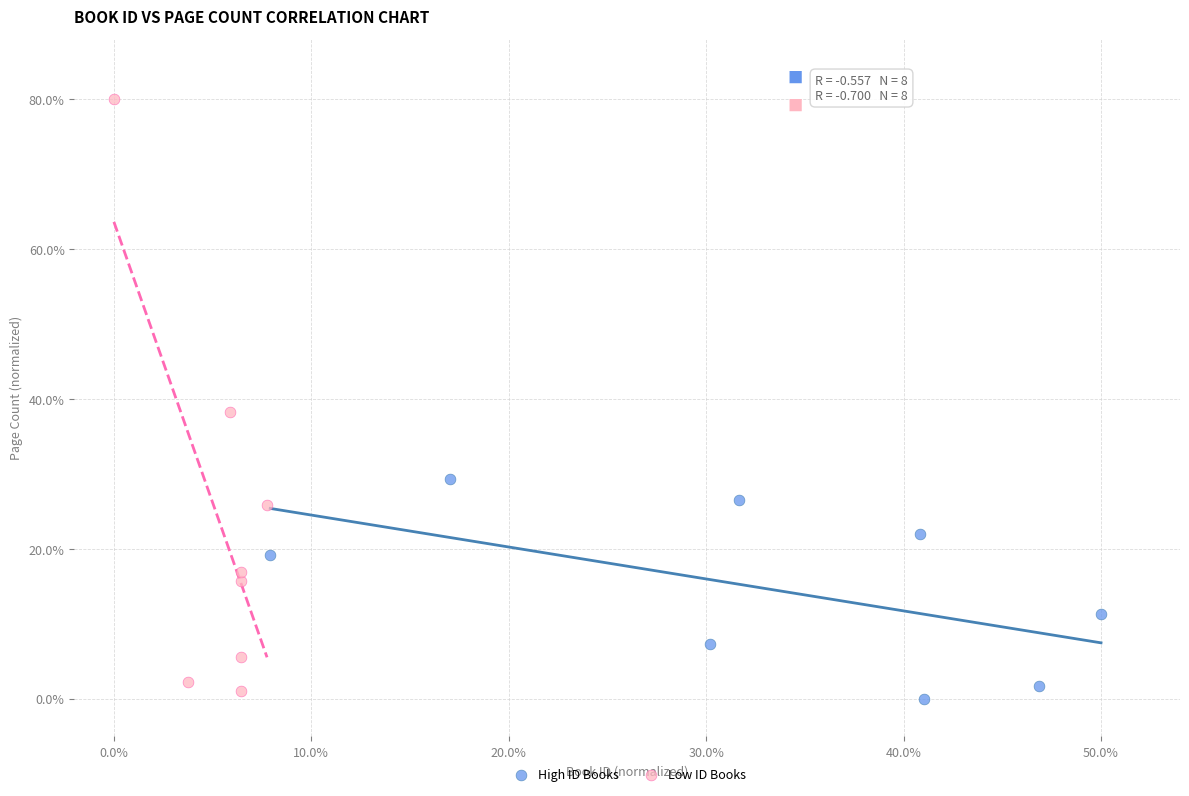

What are all the series names shown in the legend?

High ID Books, Low ID Books